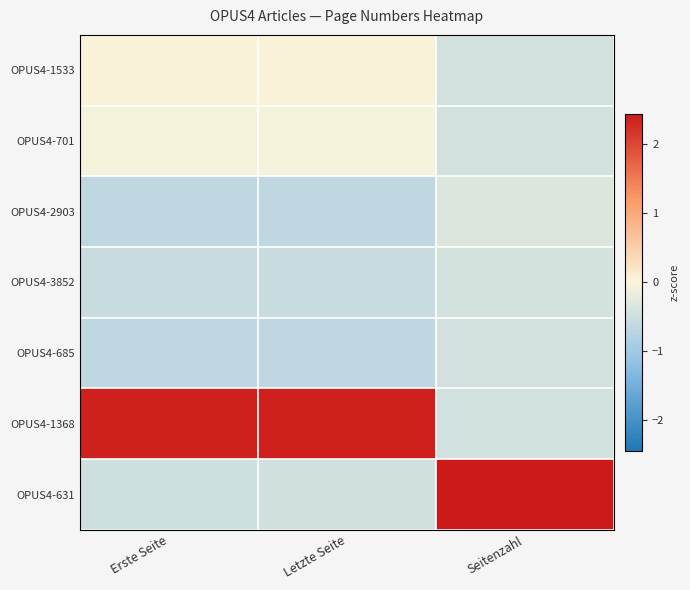

Count the number of categories in the chart.

3